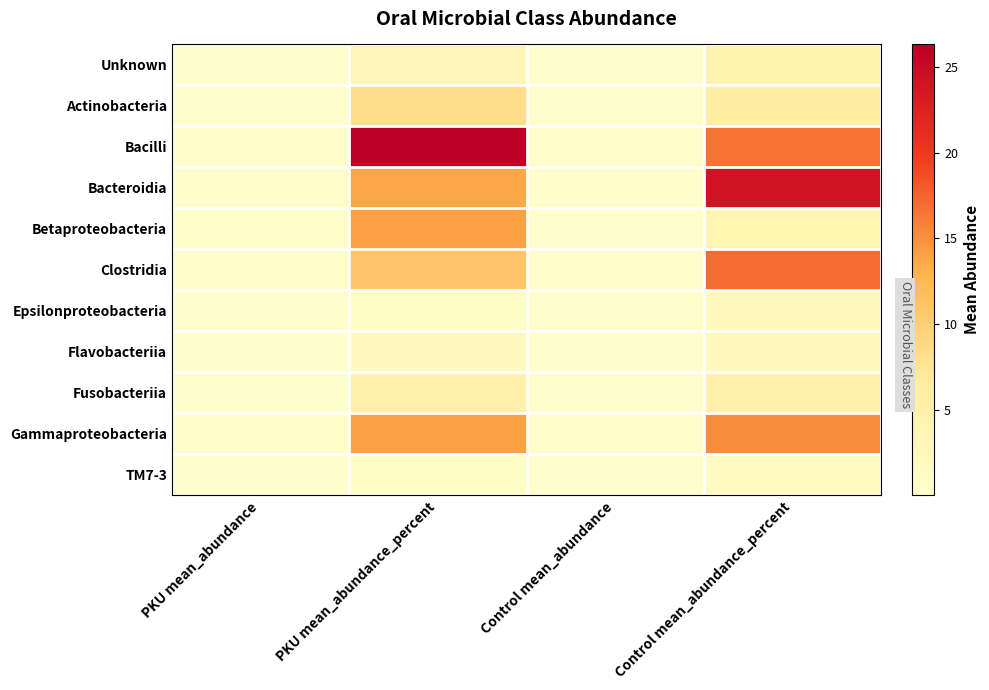

Which series has the largest total across all categories?

Bacilli